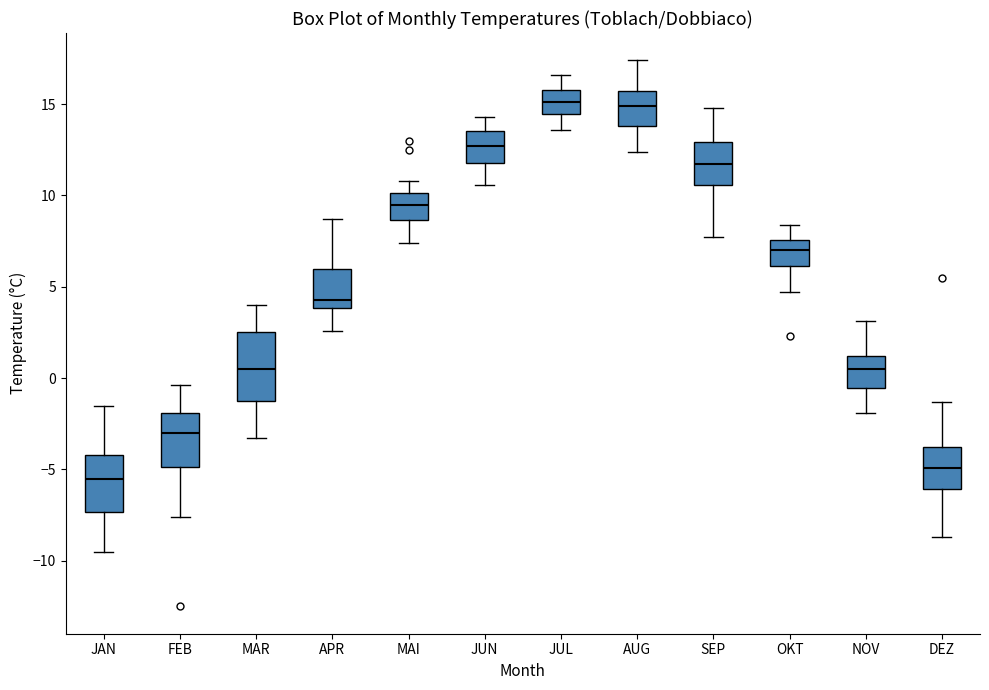

Reading left to right, read every box against the y-axis: the position of its median line, the range the box covers, and the ends of its whiskers. The values are not printed on the chart, so give them approximately, as read against the axis.

JAN: median -5.5, box -7.5 to -4.0, whiskers -9.5 to -1.5
FEB: median -3.0, box -5.0 to -2.0, whiskers -7.5 to -0.5
MAR: median 0.5, box -1.0 to 2.5, whiskers -3.5 to 4.0
APR: median 4.5, box 4.0 to 6.0, whiskers 2.5 to 8.5
MAI: median 9.5, box 8.5 to 10.0, whiskers 7.5 to 11.0
JUN: median 12.5, box 12.0 to 13.5, whiskers 10.5 to 14.5
JUL: median 15.0, box 14.5 to 16.0, whiskers 13.5 to 16.5
AUG: median 15.0, box 14.0 to 15.5, whiskers 12.5 to 17.5
SEP: median 11.5, box 10.5 to 13.0, whiskers 7.5 to 15.0
OKT: median 7.0, box 6.0 to 7.5, whiskers 4.5 to 8.5
NOV: median 0.5, box -0.5 to 1.0, whiskers -2.0 to 3.0
DEZ: median -5.0, box -6.0 to -3.5, whiskers -8.5 to -1.5